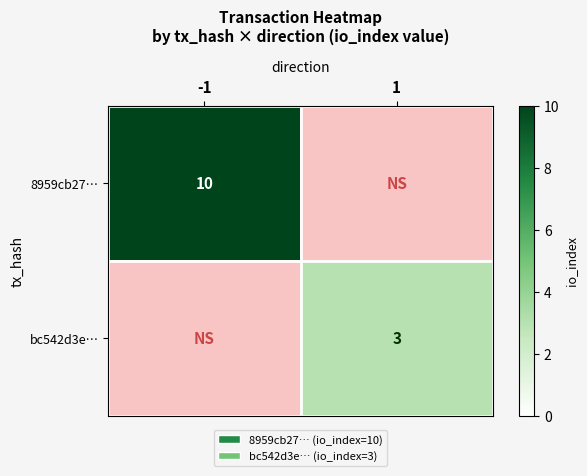

At how many categories does at least one series exceed 8?

1